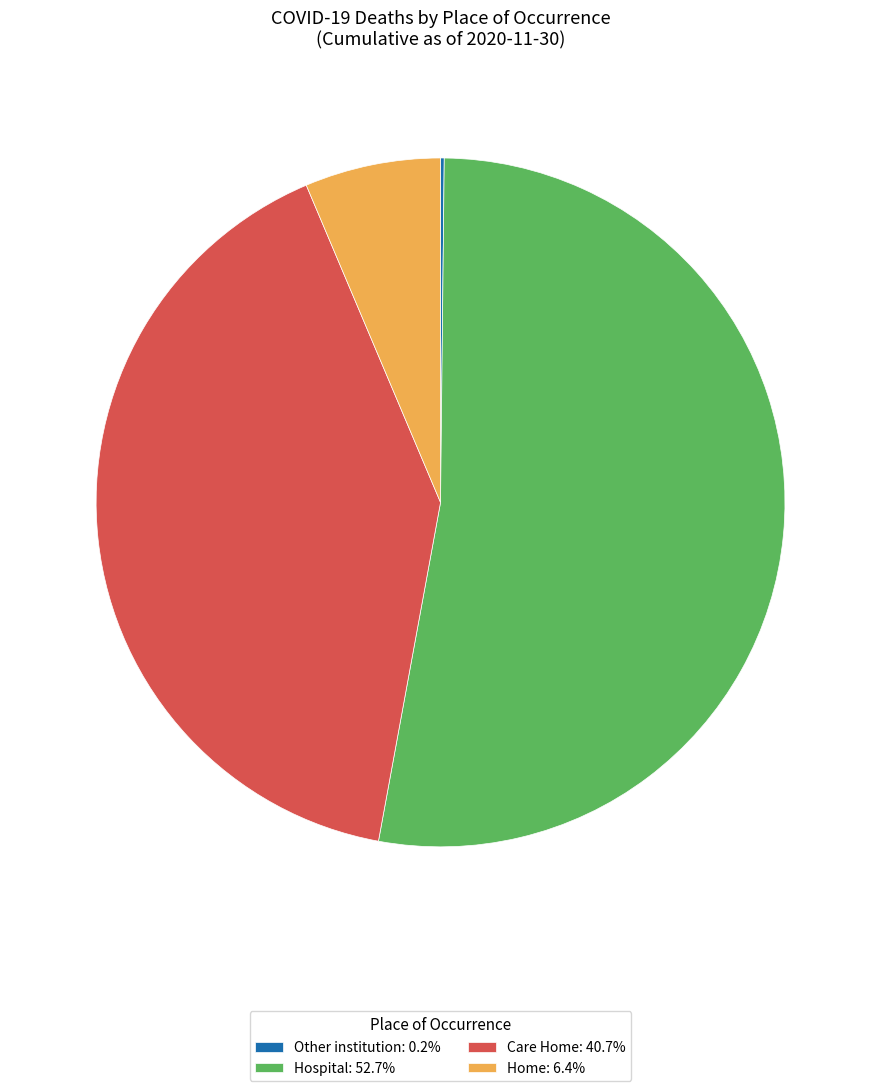

What is the ratio of the value at Care Home: 40.7% to the value at Home: 6.4%?

6.4